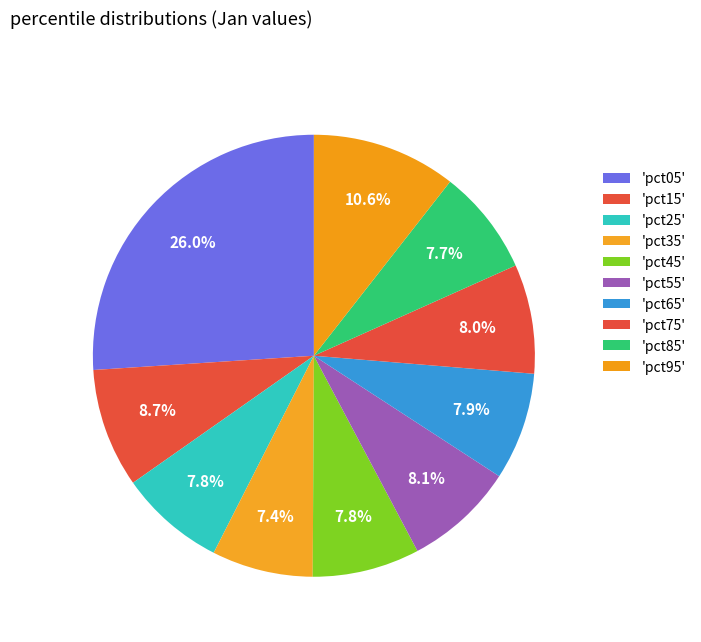

How many segments does this pie chart have?

10